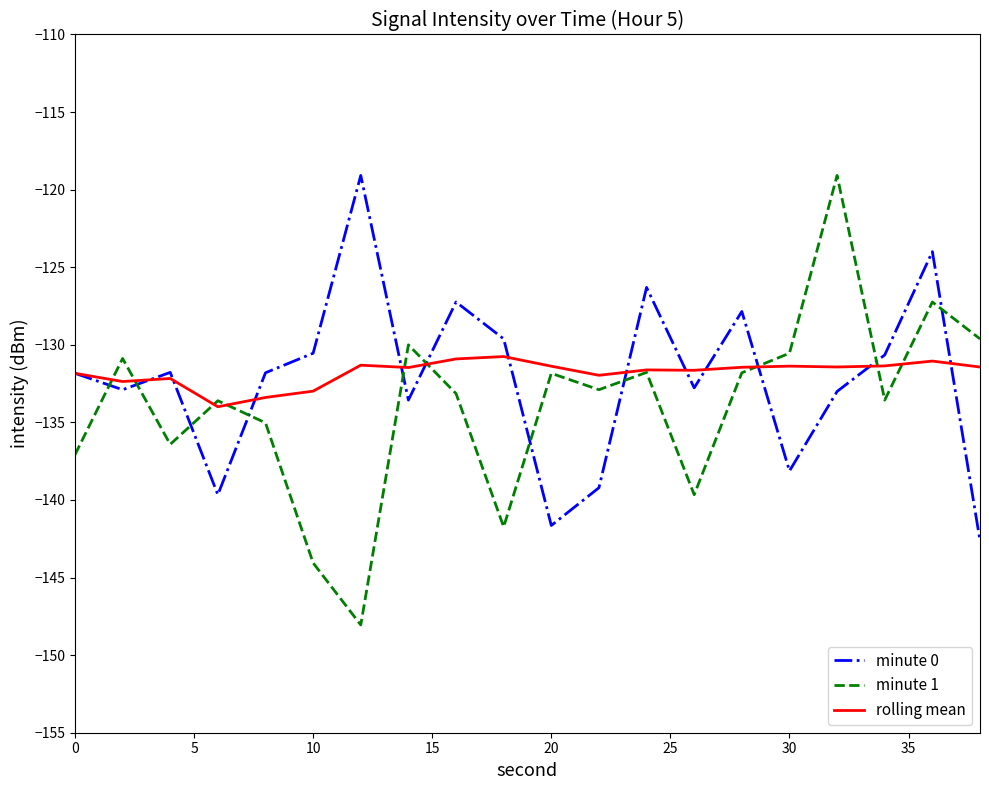

What is the maximum value for minute 1?

-119.1